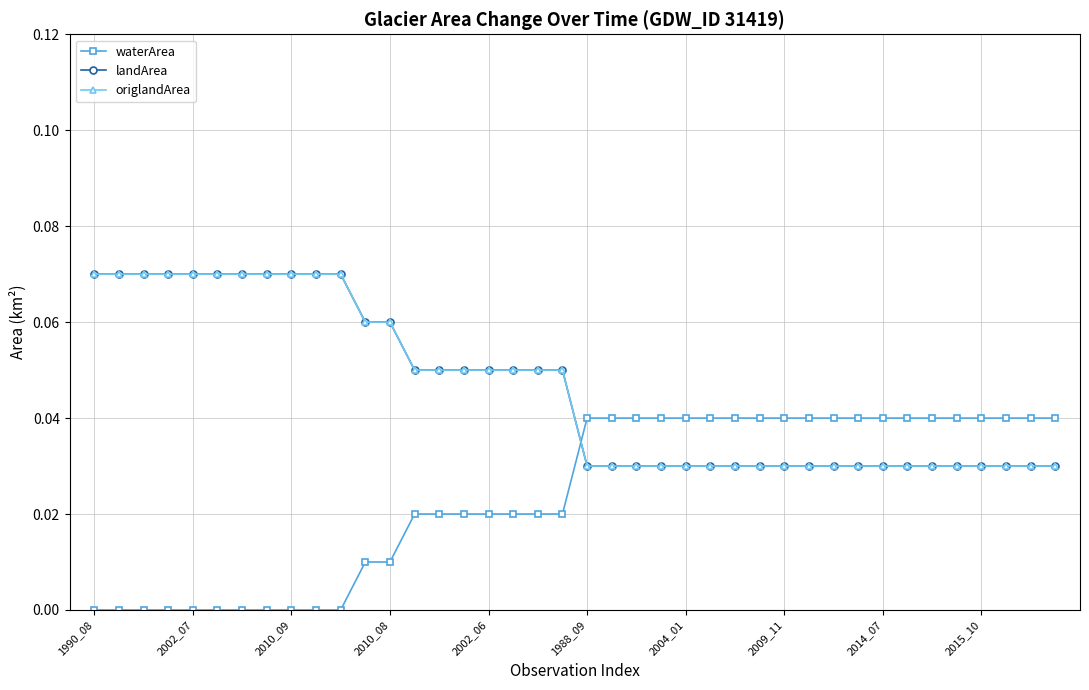

Count the landArea values in the range 0 to 1.

40